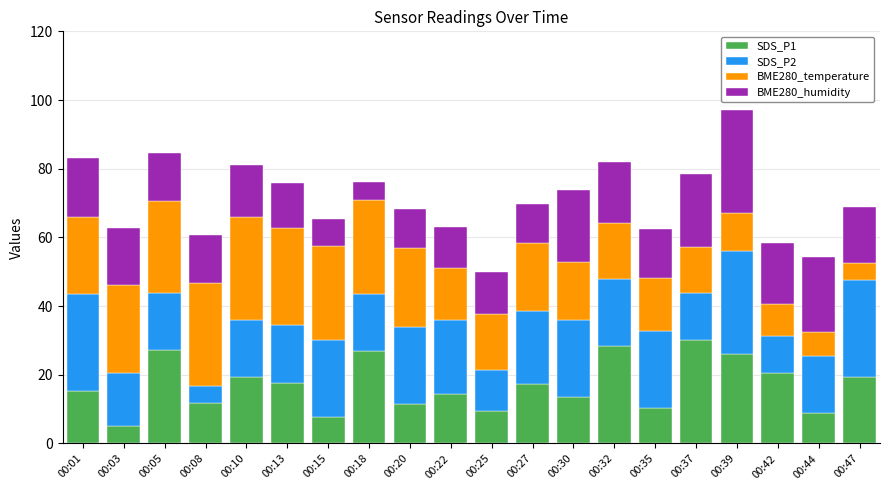

What is the total value across all series at 00:39?

97.1